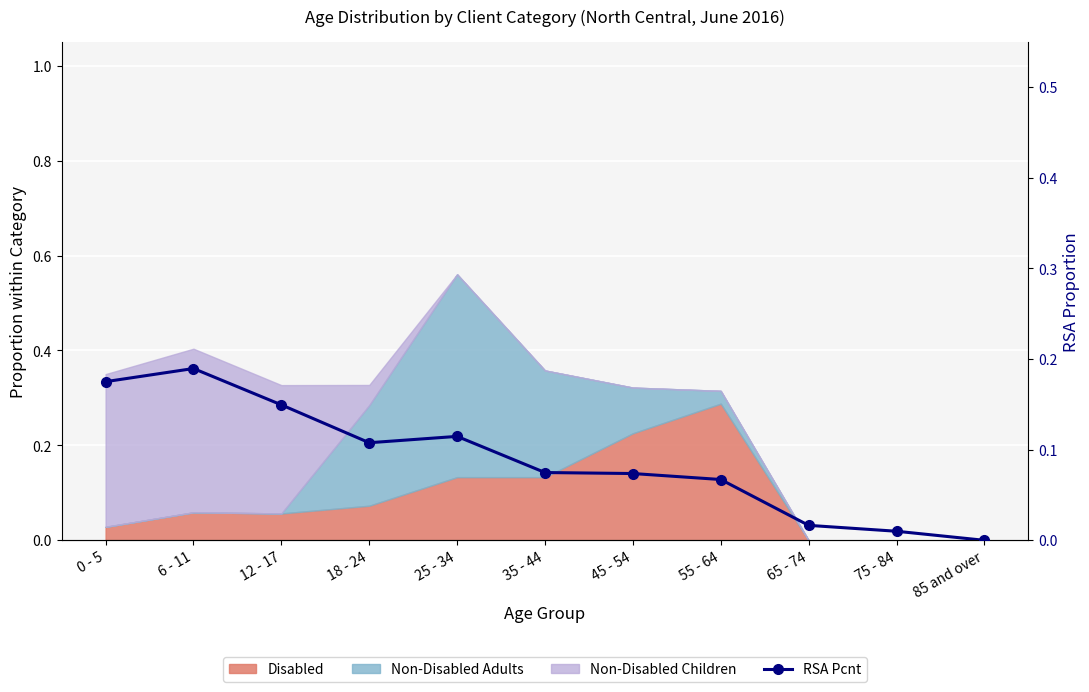

The chart shows a value of 0.0 at 75 - 84. True or false?

False